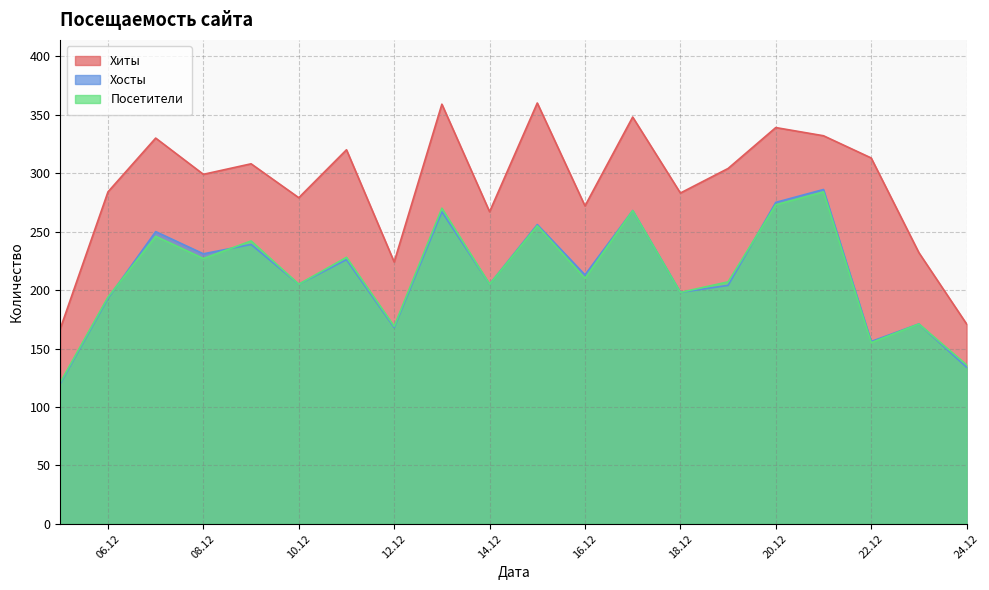

Which series has the largest total across all categories?

Хиты